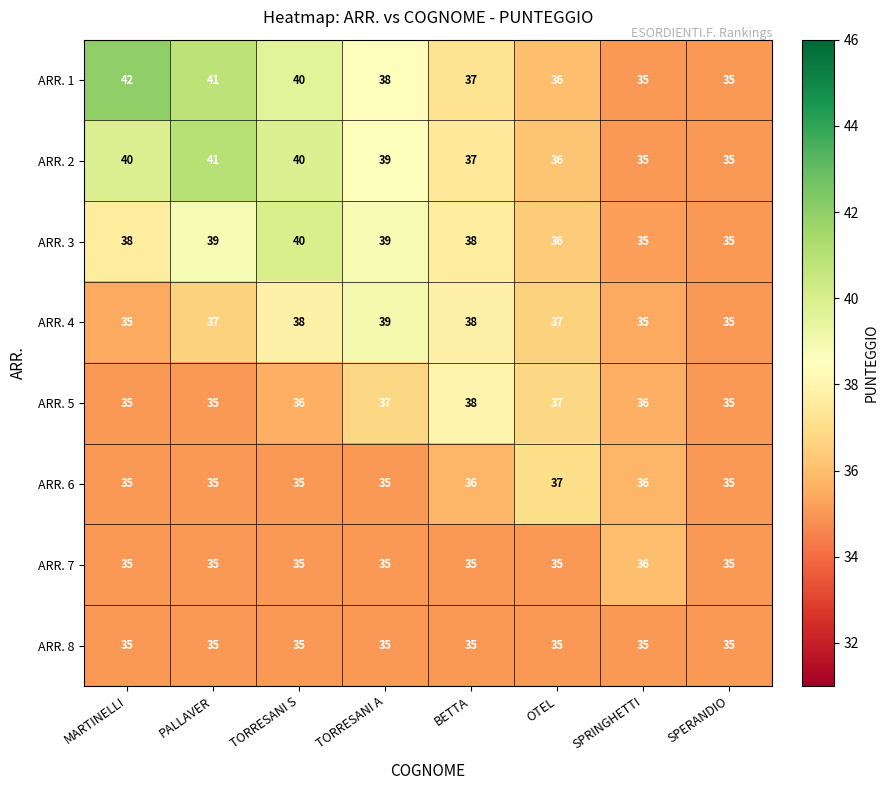

What is the spread (max minus min) of values at TORRESANI A?

4